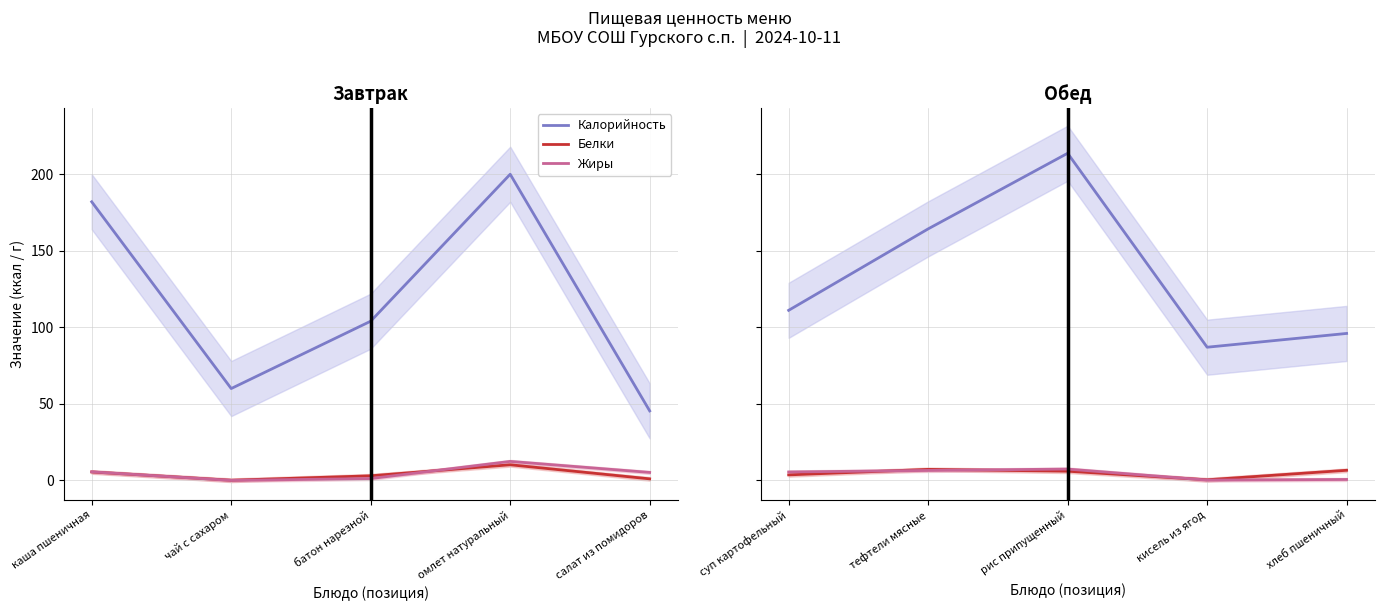

How many interior local valleys does the Калорийность series have?

1